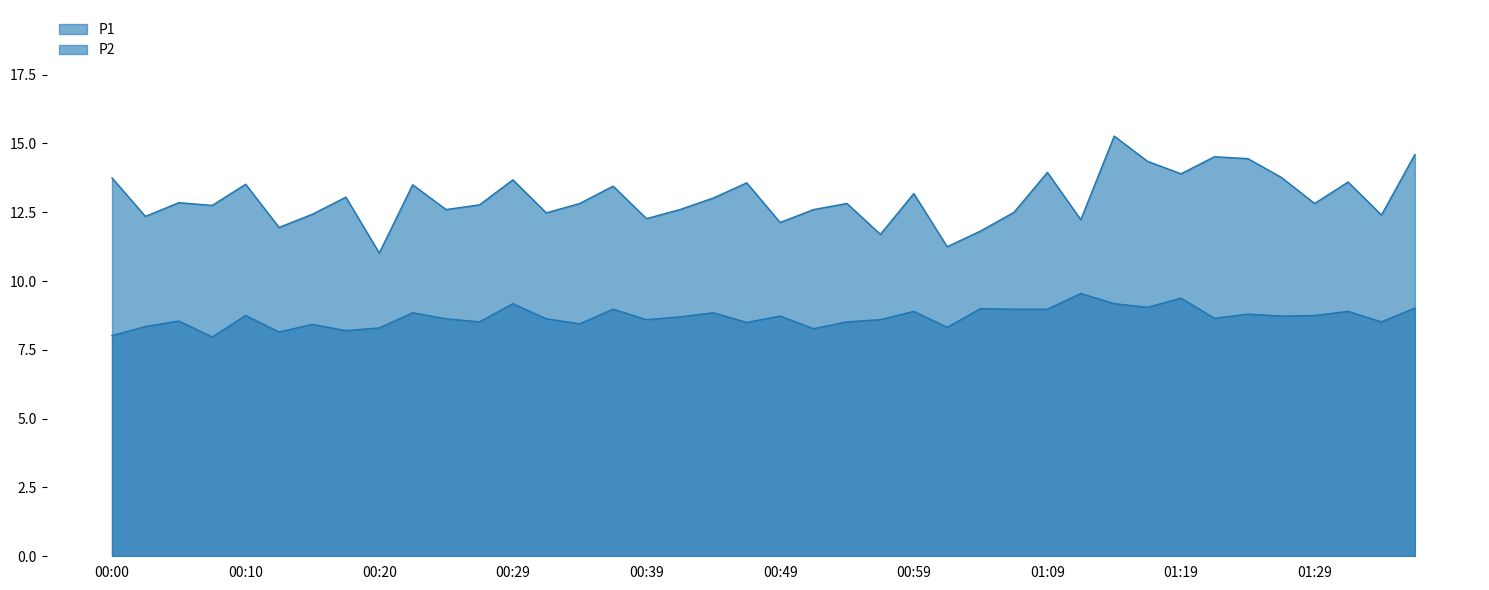

Reading left to right, transcribe all the data shown in this chart.

P1: 13.8	12.3	12.8	12.8	13.5	11.9	12.4	13.1	11.0	13.5	12.6	12.8	13.7	12.5	12.8	13.4	12.3	12.6	13.0	13.6	12.1	12.6	12.8	11.7	13.2	11.2	11.8	12.5	13.9	12.2	15.3	14.3	13.9	14.5	14.4	13.8	12.8	13.6	12.4	14.6
P2: 8.0	8.3	8.6	8.0	8.8	8.2	8.4	8.2	8.3	8.8	8.6	8.5	9.2	8.6	8.4	9.0	8.6	8.7	8.8	8.5	8.7	8.3	8.5	8.6	8.9	8.3	9.0	9.0	9.0	9.6	9.2	9.1	9.4	8.7	8.8	8.7	8.8	8.9	8.5	9.0